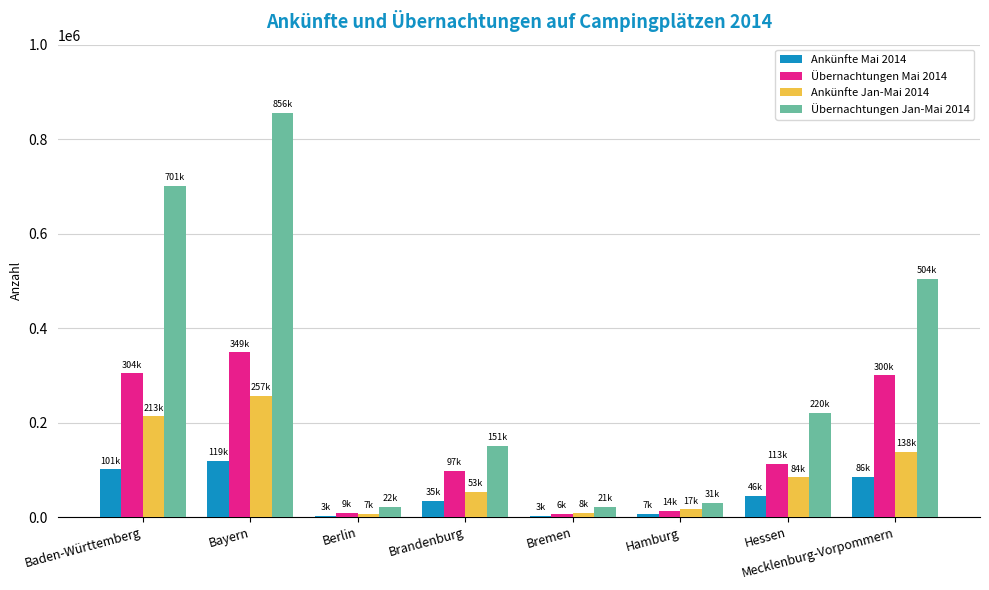

The Übernachtungen Jan-Mai 2014 series shows 200343 at Brandenburg. True or false?

False